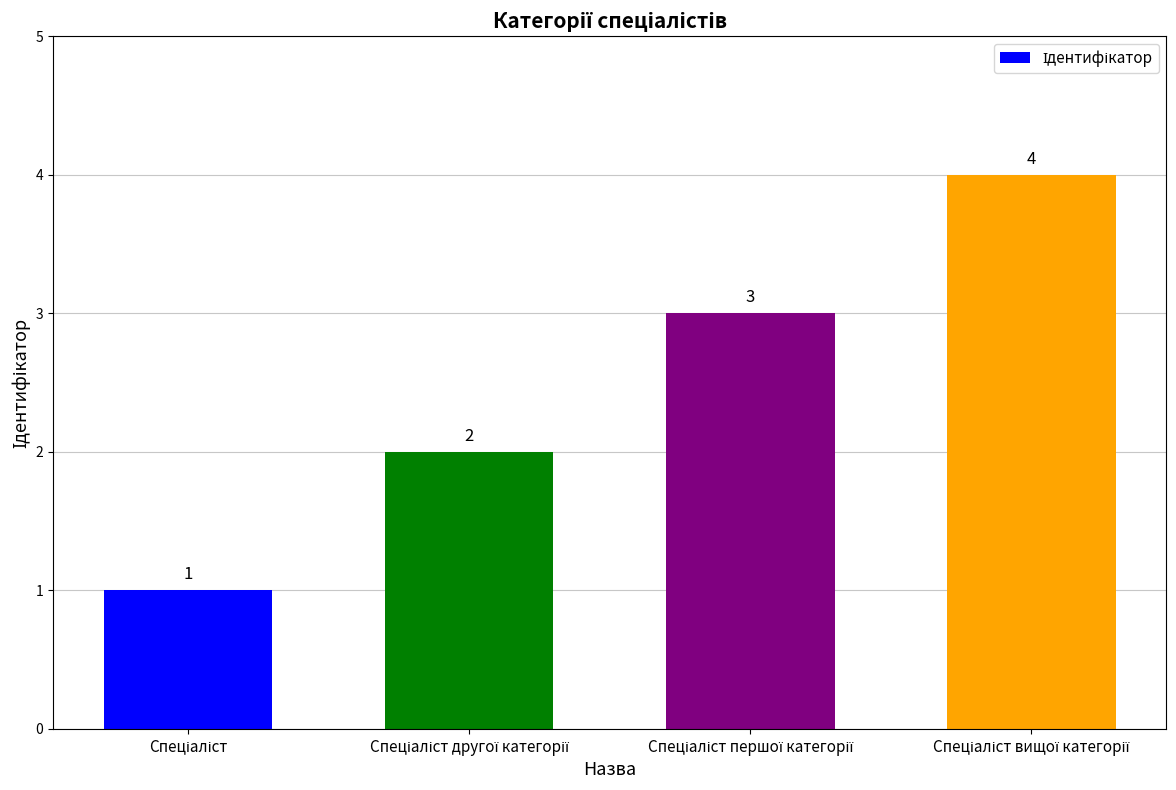

What is the sum of all values?

10